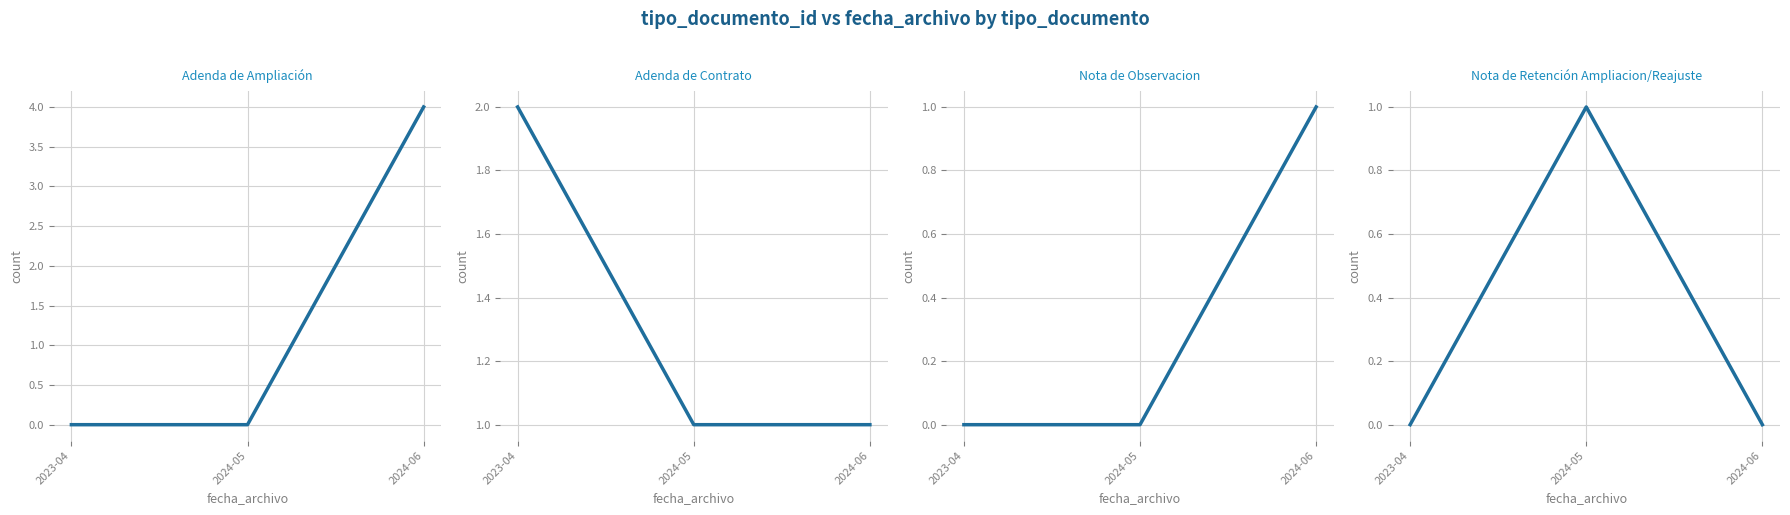

What is the greatest value displayed?

4